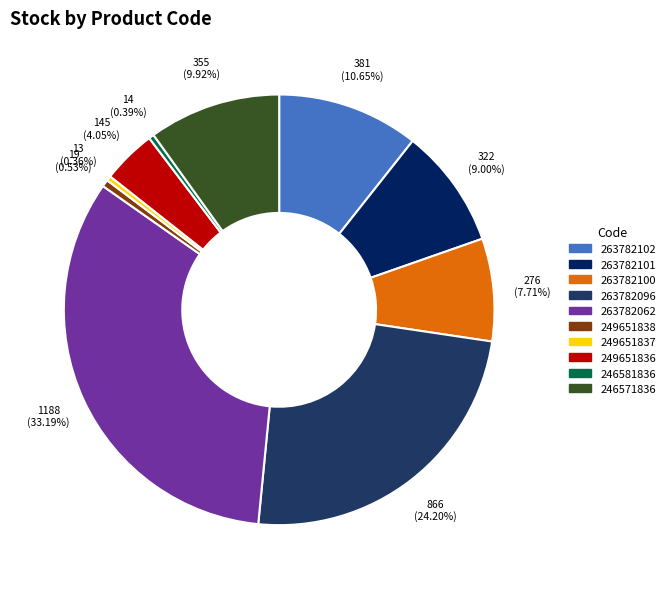

How many segments does this pie chart have?

10